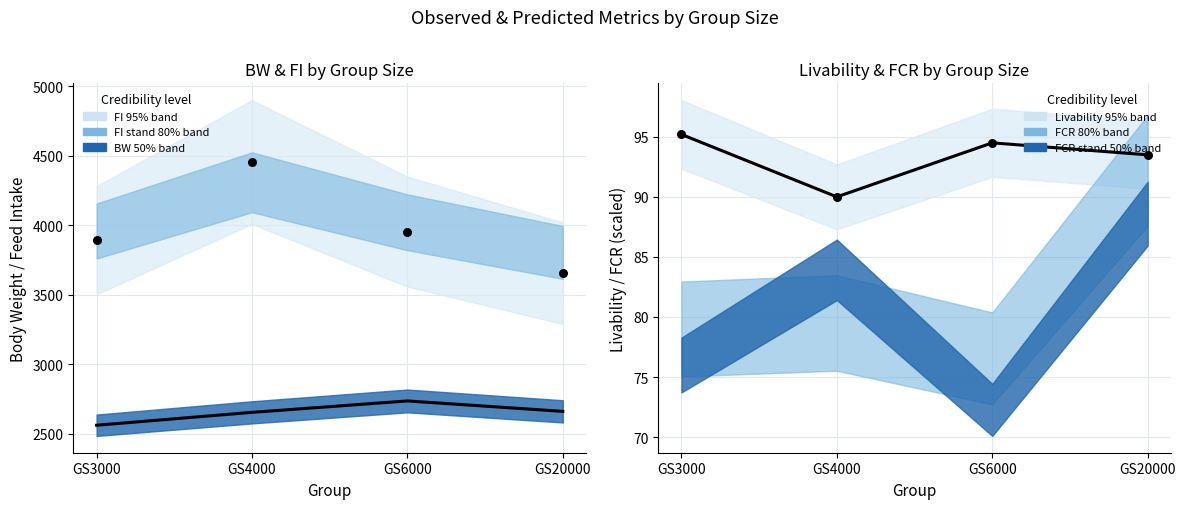

Which series contains the lowest Y value?

Livability (mean)